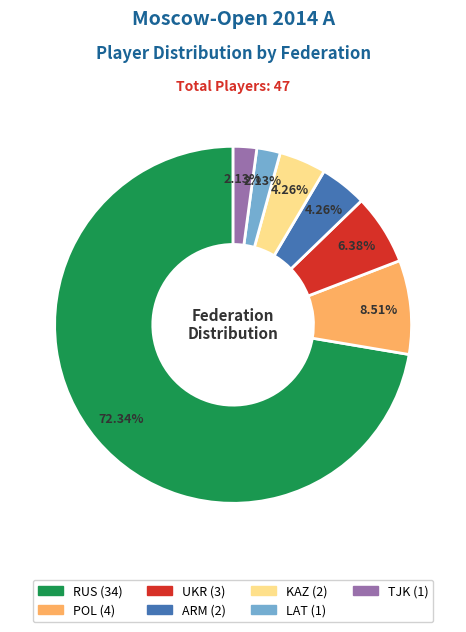

Is there any slice that represents more than half of the pie?

Yes